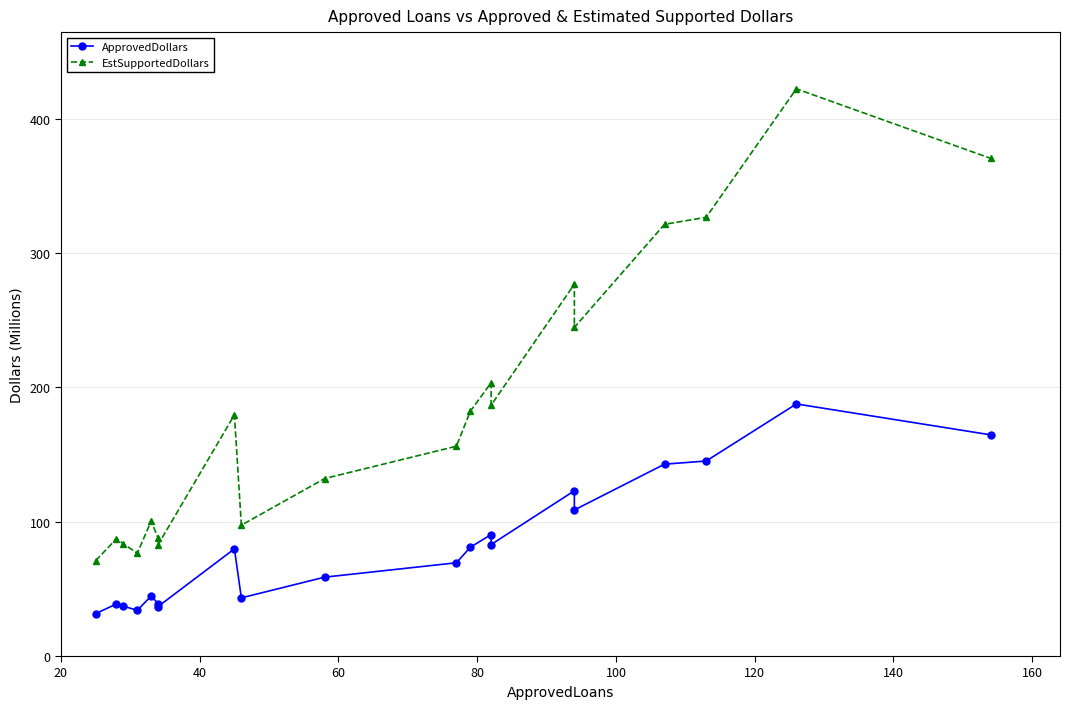

What is the average value of the ApprovedDollars series?

82.0